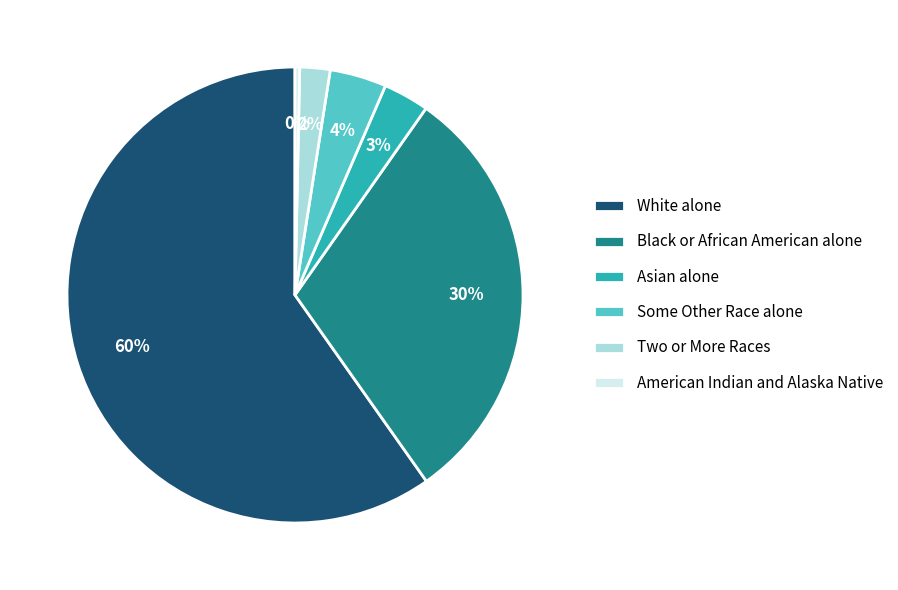

How many slices are in this pie chart?

6